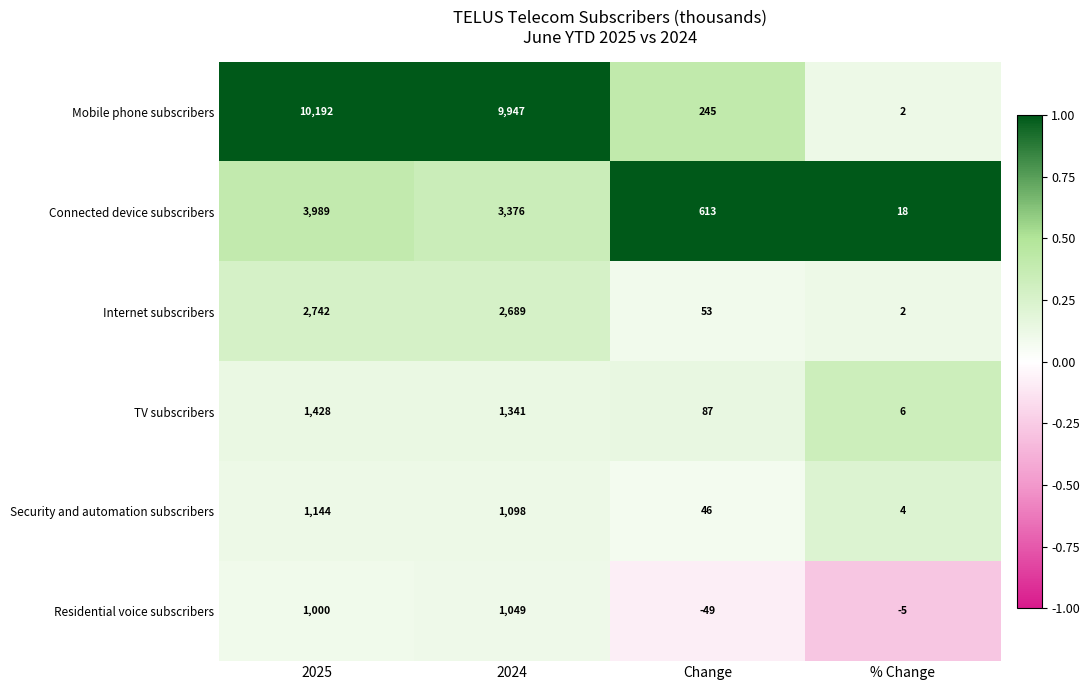

Between 2025 and Change, which series saw the biggest shift?

Mobile phone subscribers